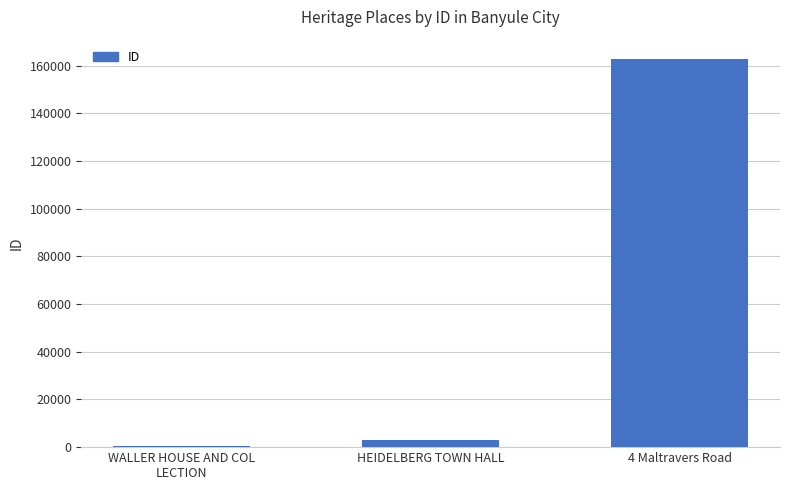

List the labels in order of value, smallest first.

WALLER HOUSE AND COL
LECTION, HEIDELBERG TOWN HALL, 4 Maltravers Road